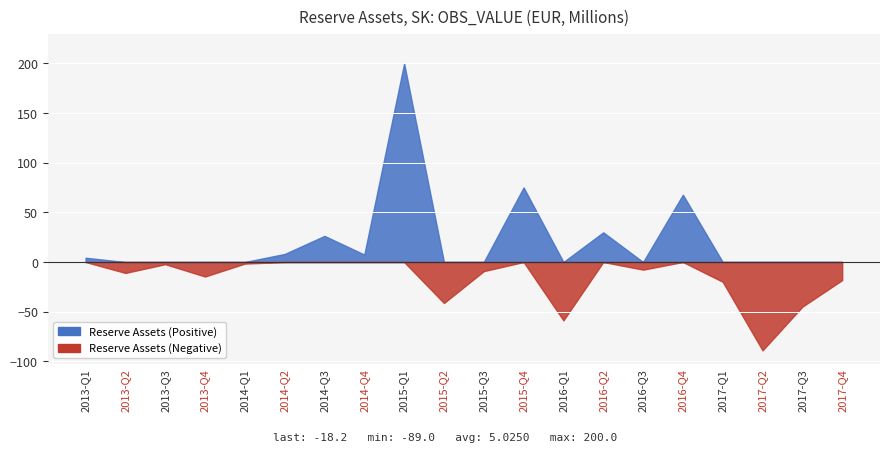

Does the chart display data point markers on the line(s)?

No